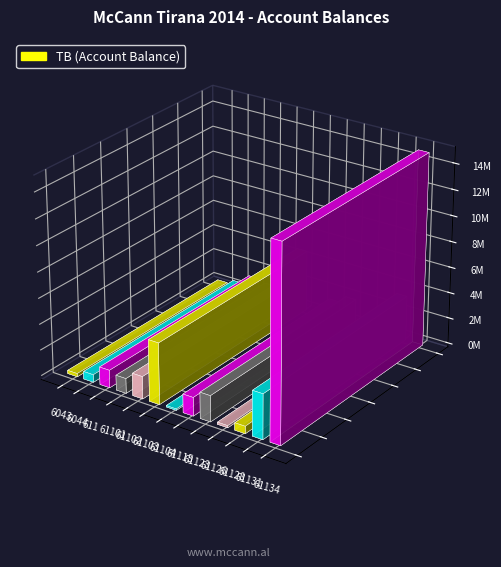

Which category has the lowest value across all series?

61104